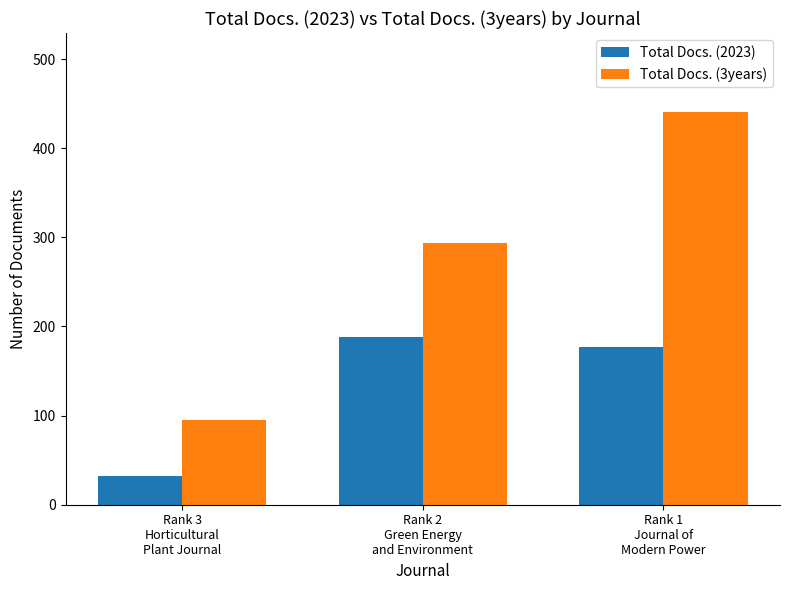

What is the minimum value for Total Docs. (2023)?

32